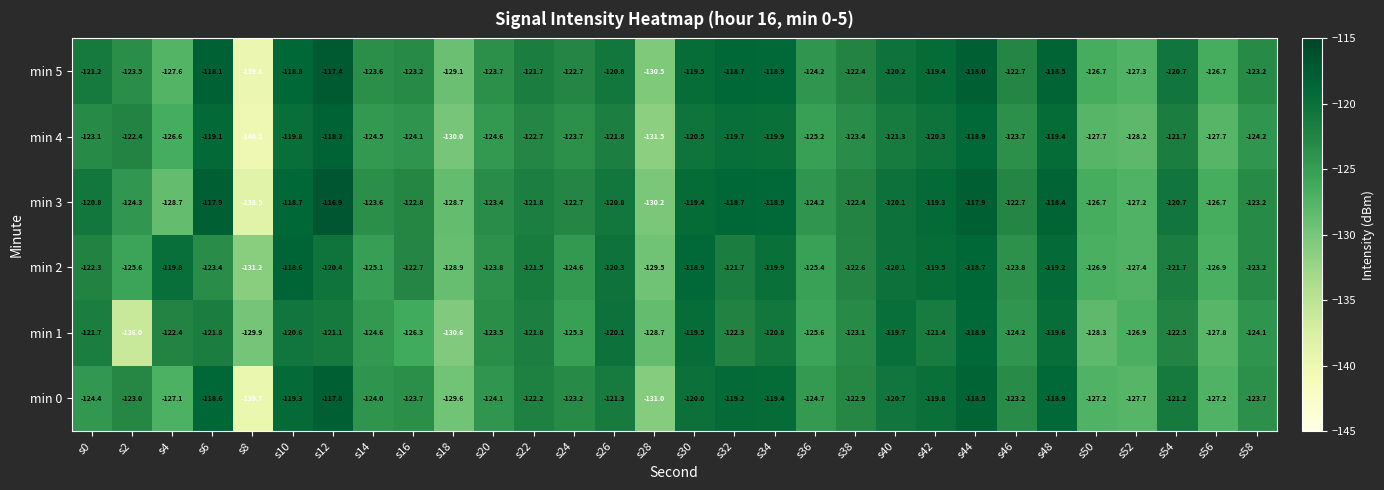

At which label is min 0 closest to -128?

s52